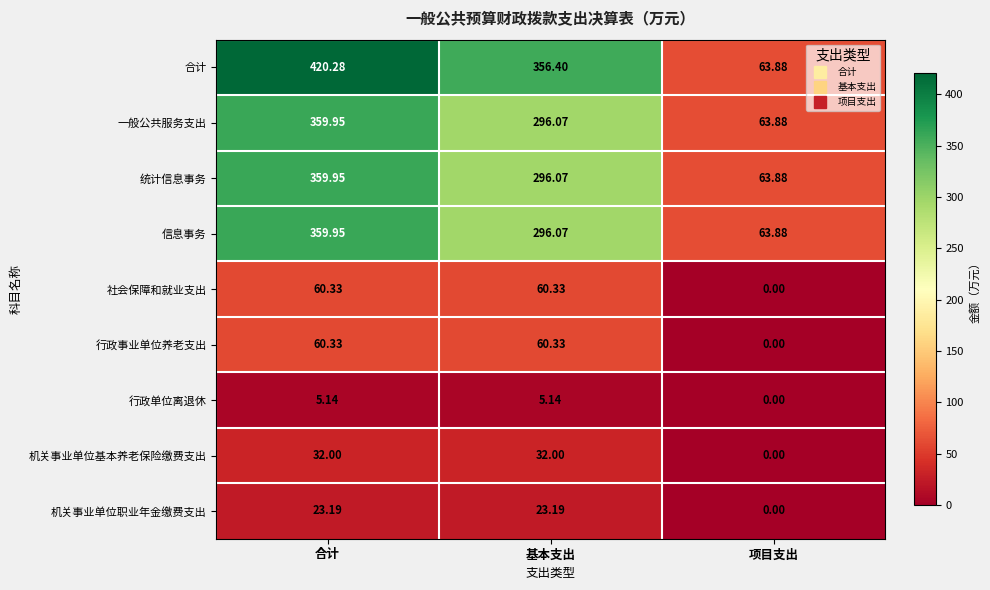

List the labels in order of 信息事务 value, largest first.

合计, 基本支出, 项目支出